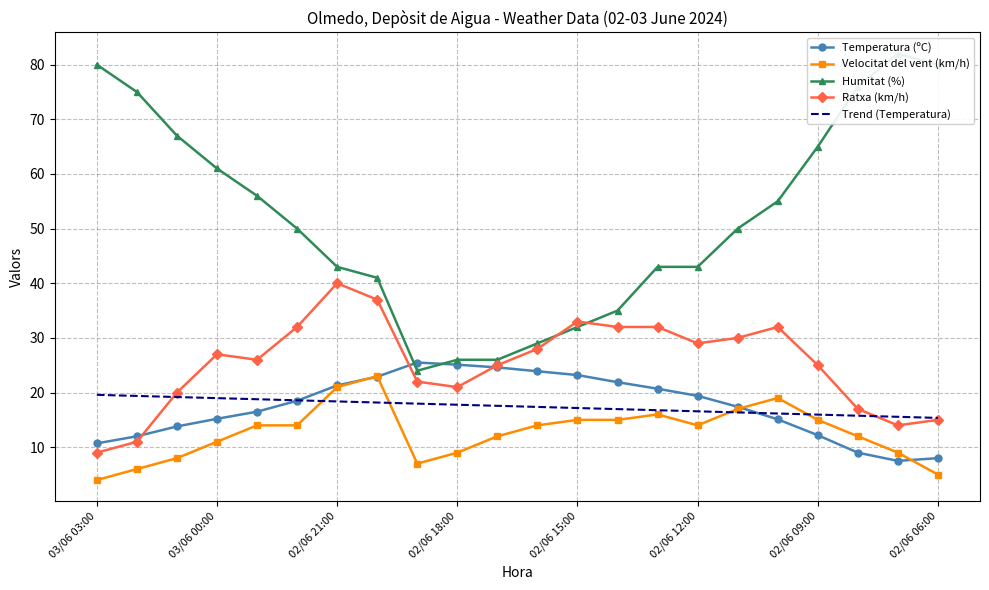

The value of Velocitat del vent (km/h) at 02/06 21:00 is 8.5. True or false?

False